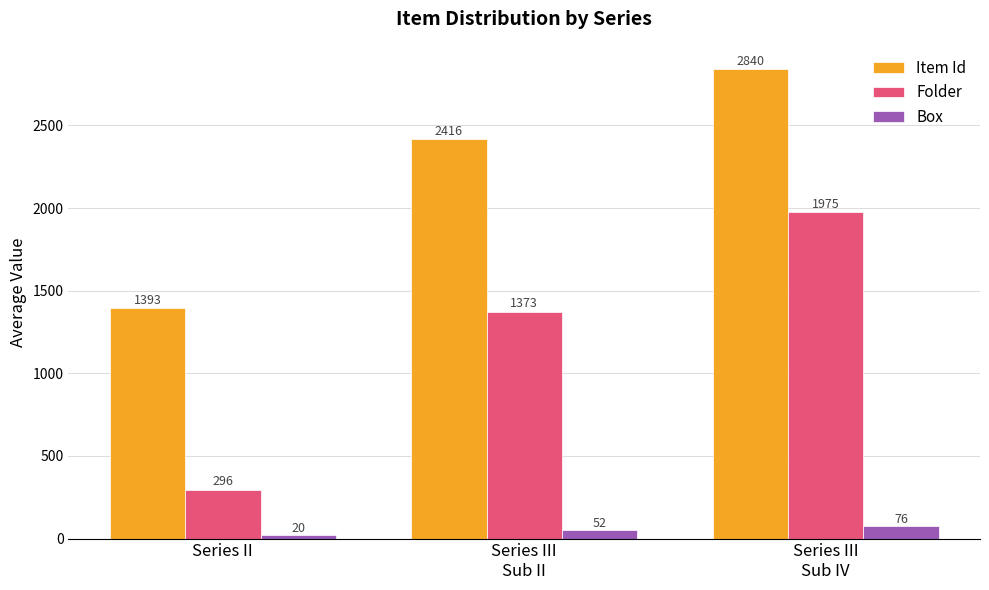

What is the greatest value displayed?

2840.0